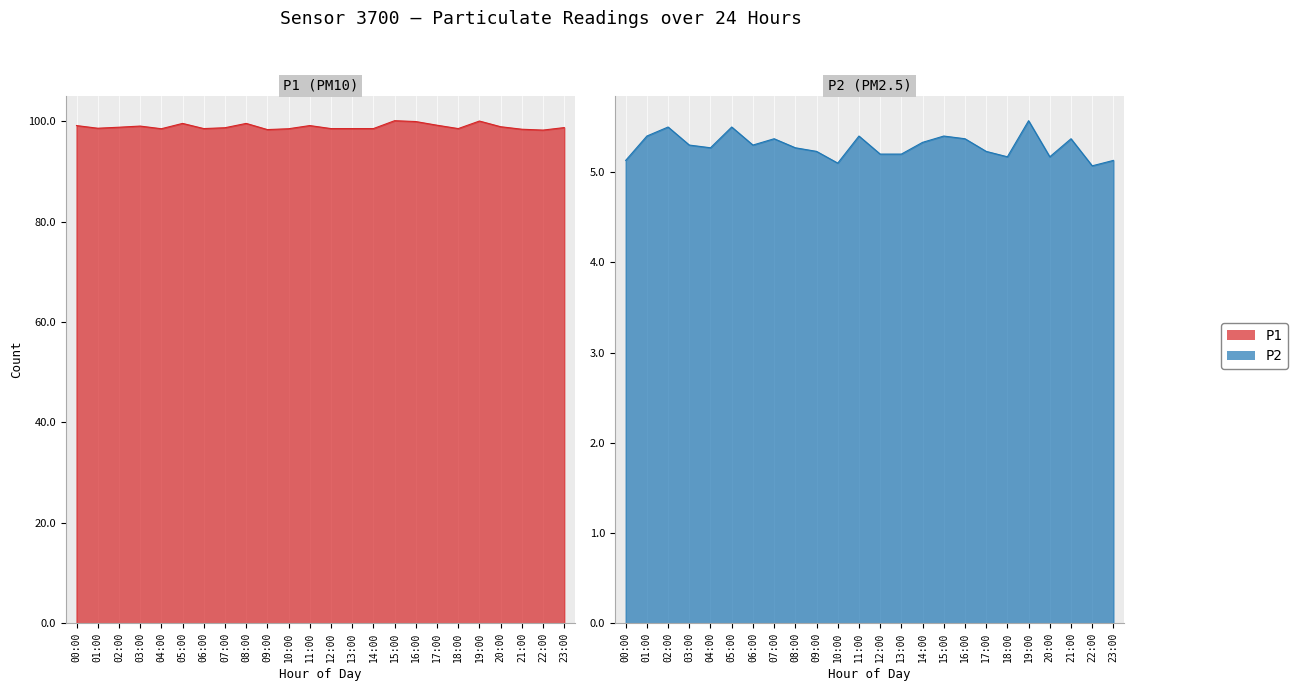

What position from the right is 02:00?

22